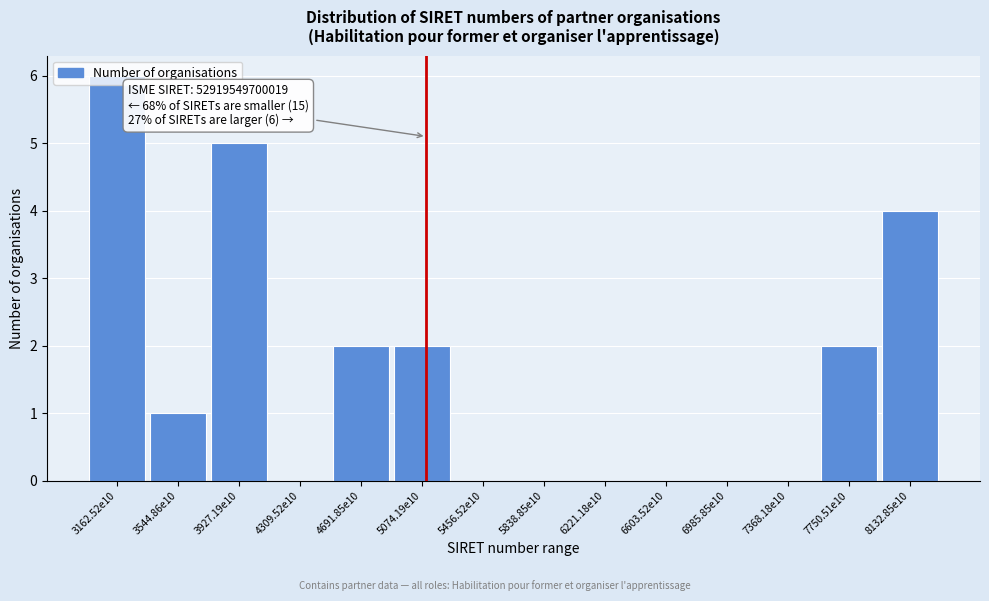

Which has a higher value, 6221.18e10 or 3162.52e10?

3162.52e10